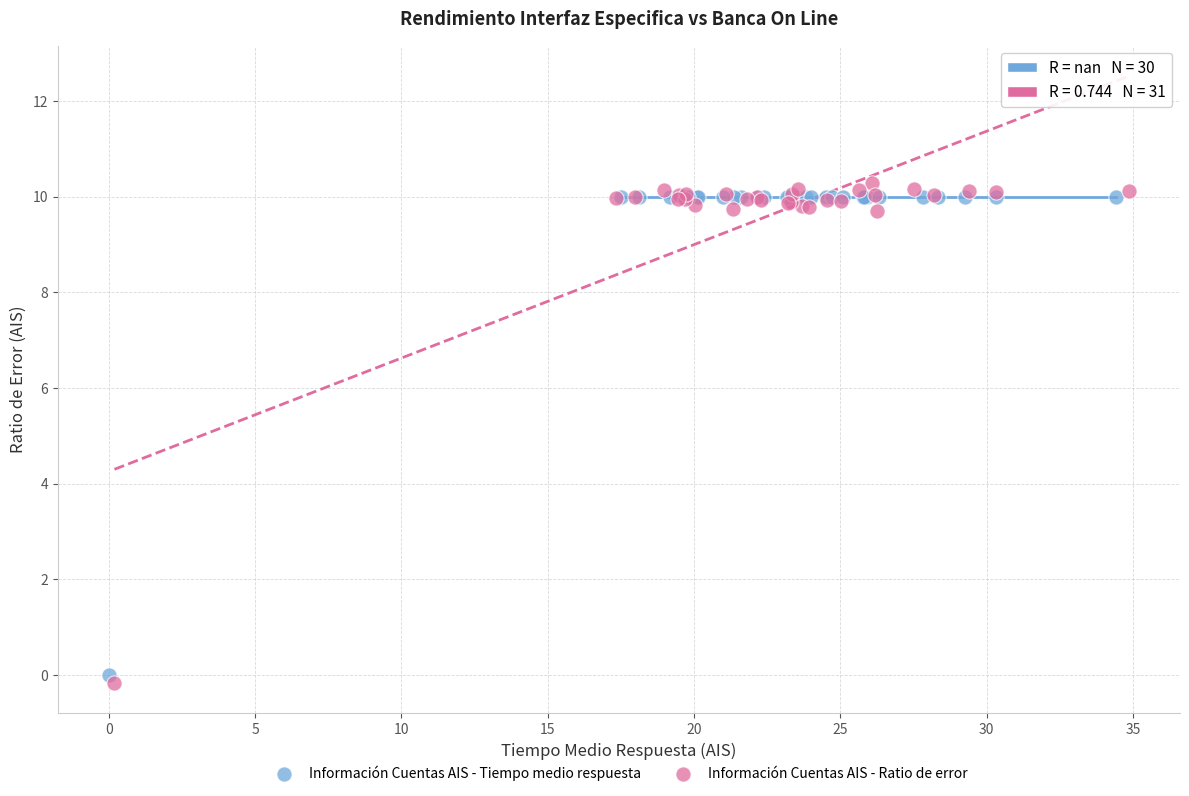

Which series has the largest Y range (max minus min)?

Información Cuentas AIS - Ratio de error